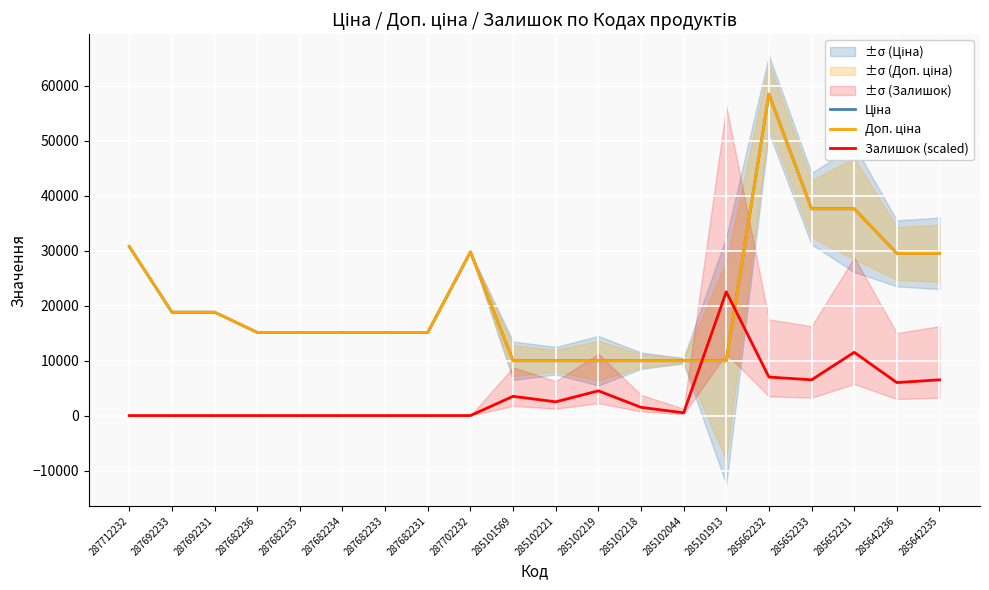

Between 287682233 and 285652233, which is larger?

285652233